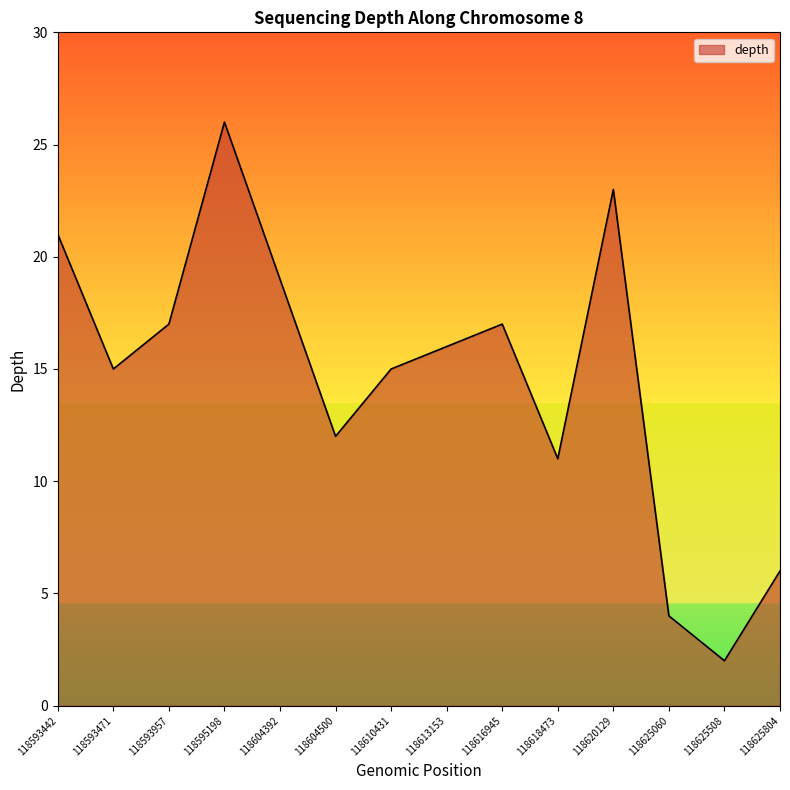

What is the approximate value at 118604500?

12